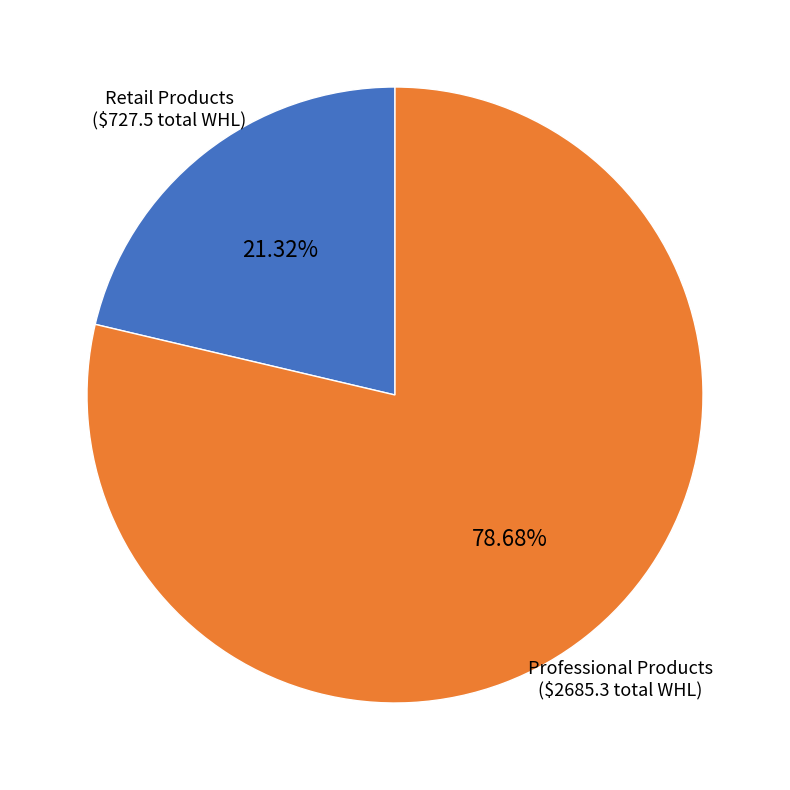

Which has a higher value, Retail Products or Professional Products?

Professional Products